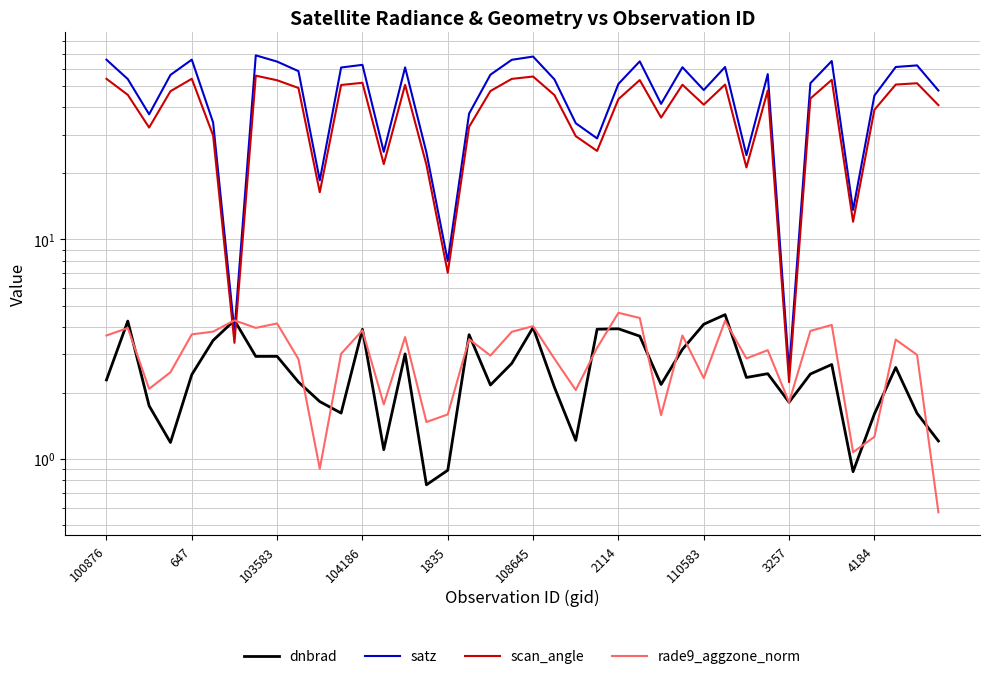

What are all the series names shown in the legend?

dnbrad, satz, scan_angle, rade9_aggzone_norm